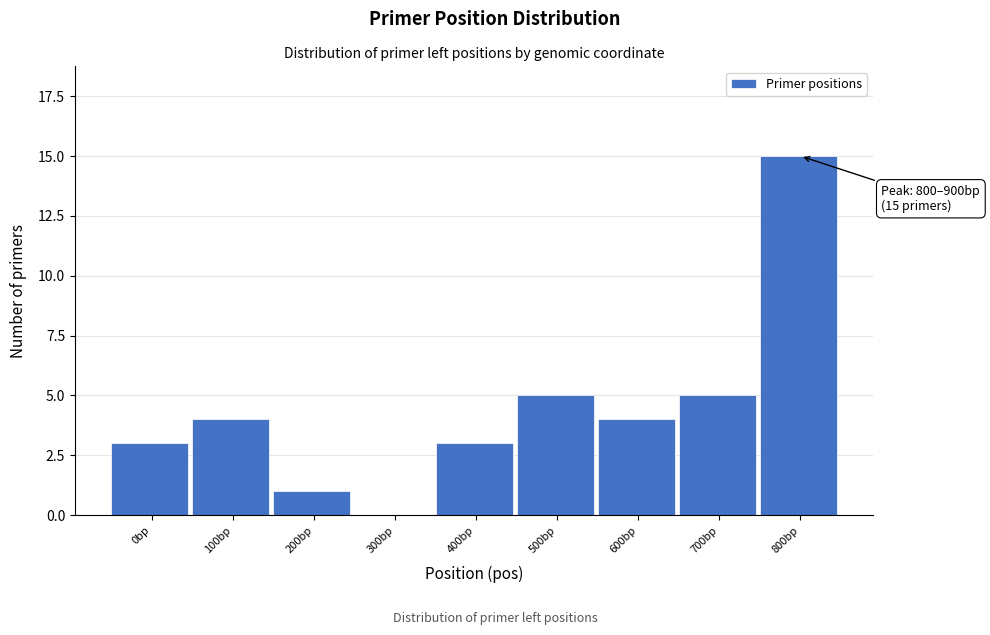

Reading left to right, what are all the values shown in this chart?

0bp=3	100bp=4	200bp=1	300bp=0	400bp=3	500bp=5	600bp=4	700bp=5	800bp=15